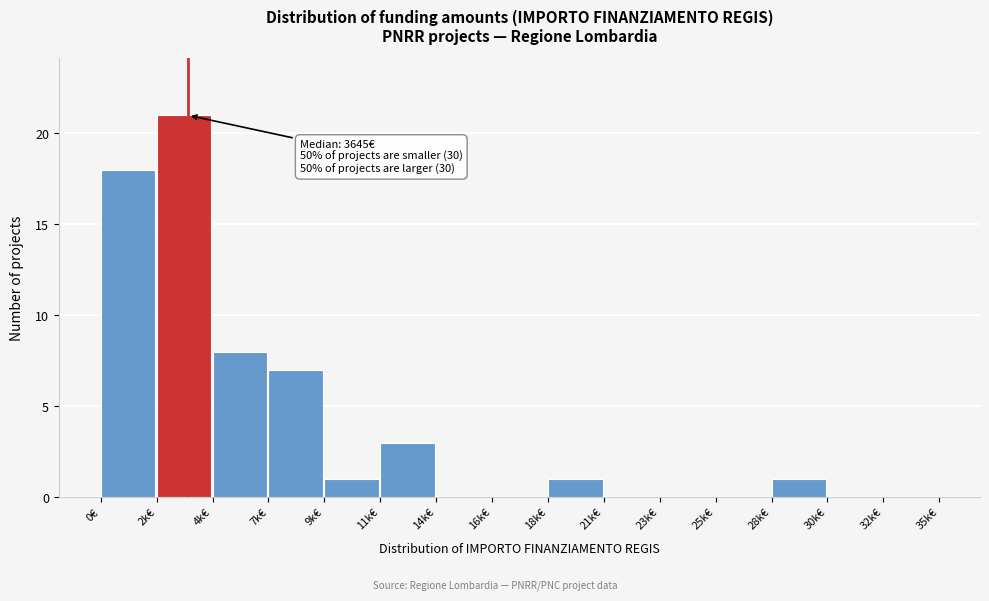

Reading left to right, what are all the values shown in this chart?

0€=18	2k€=21	4k€=8	7k€=7	9k€=1	11k€=3	14k€=0	16k€=0	18k€=1	21k€=0	23k€=0	25k€=0	28k€=1	30k€=0	32k€=0